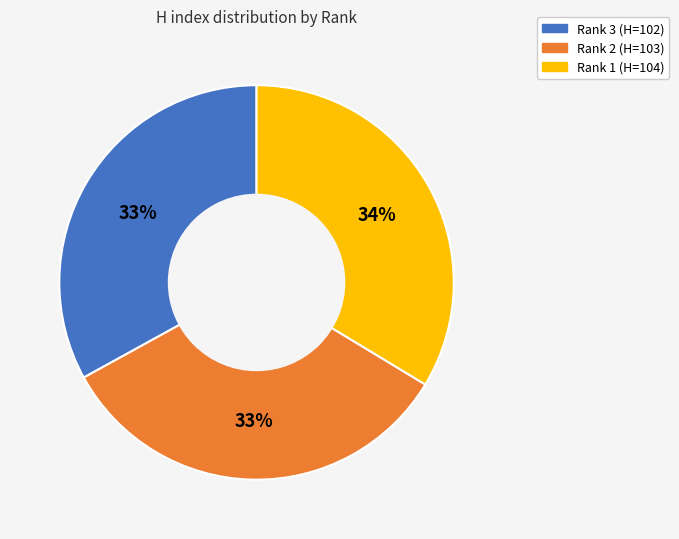

Is there any slice that represents more than half of the pie?

No